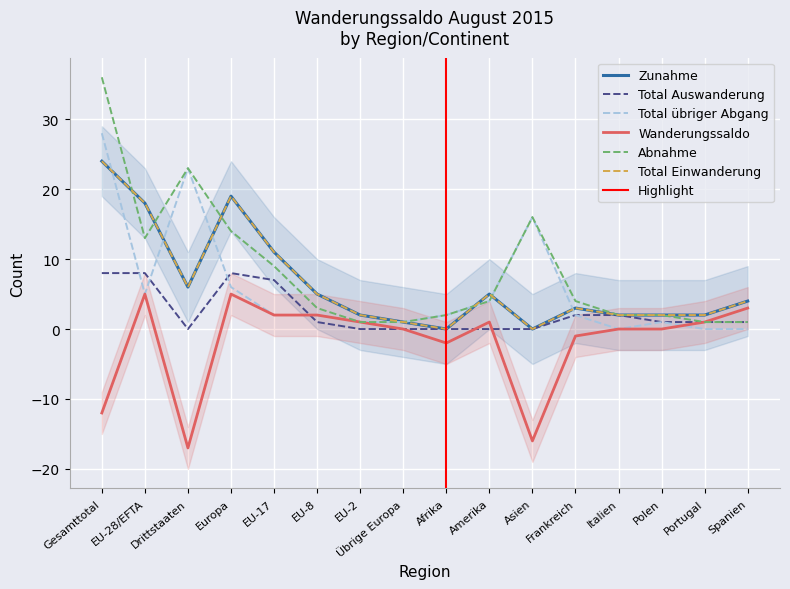

Which series has the widest spread of values?

Abnahme